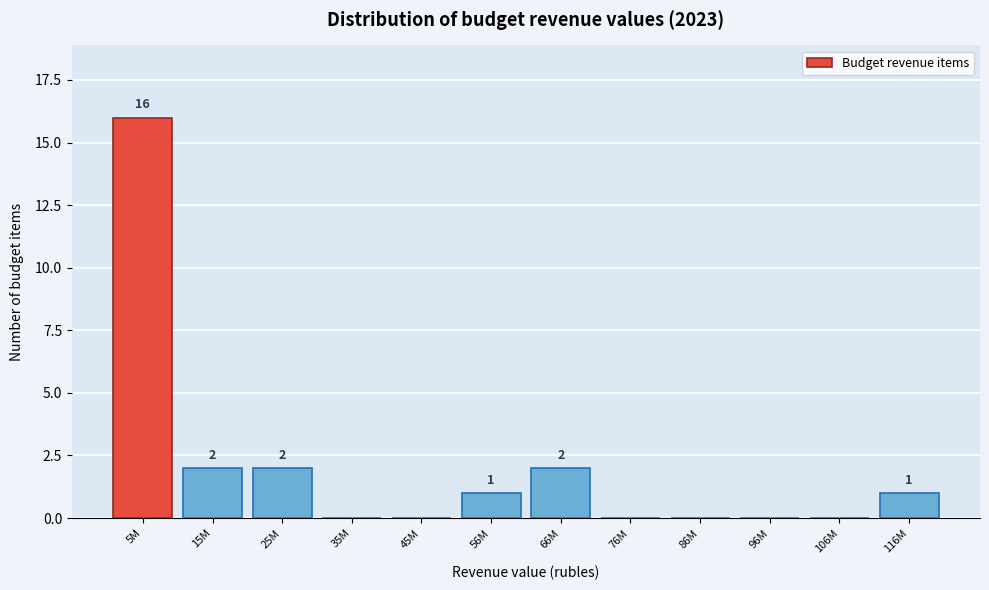

Reading left to right, what are all the values shown in this chart?

5M=16	15M=2	25M=2	35M=0	45M=0	56M=1	66M=2	76M=0	86M=0	96M=0	106M=0	116M=1